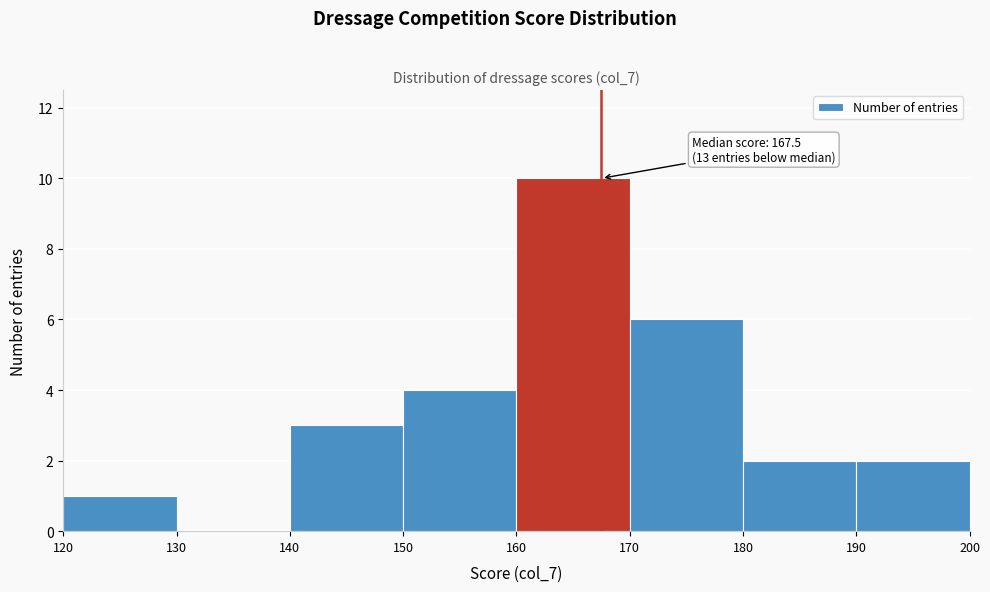

Which range on the x-axis has the tallest bar?

160 to 170